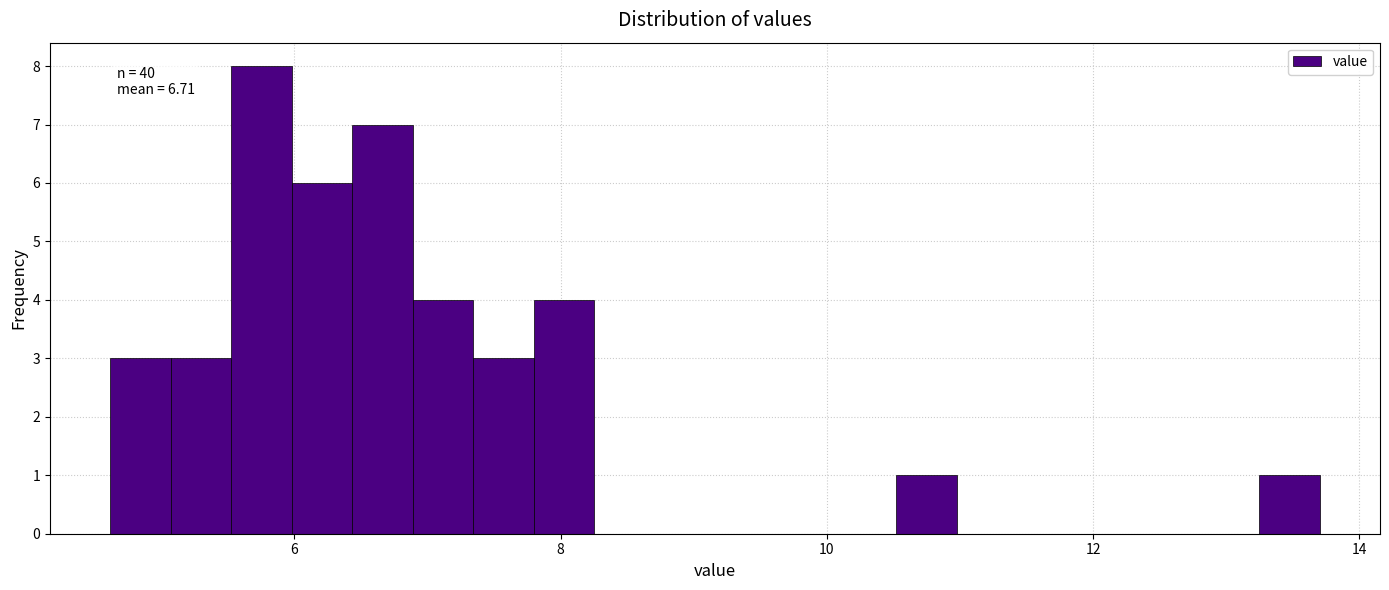

Read against the x-axis, roughly where is the centre of the tallest bar?

5.8